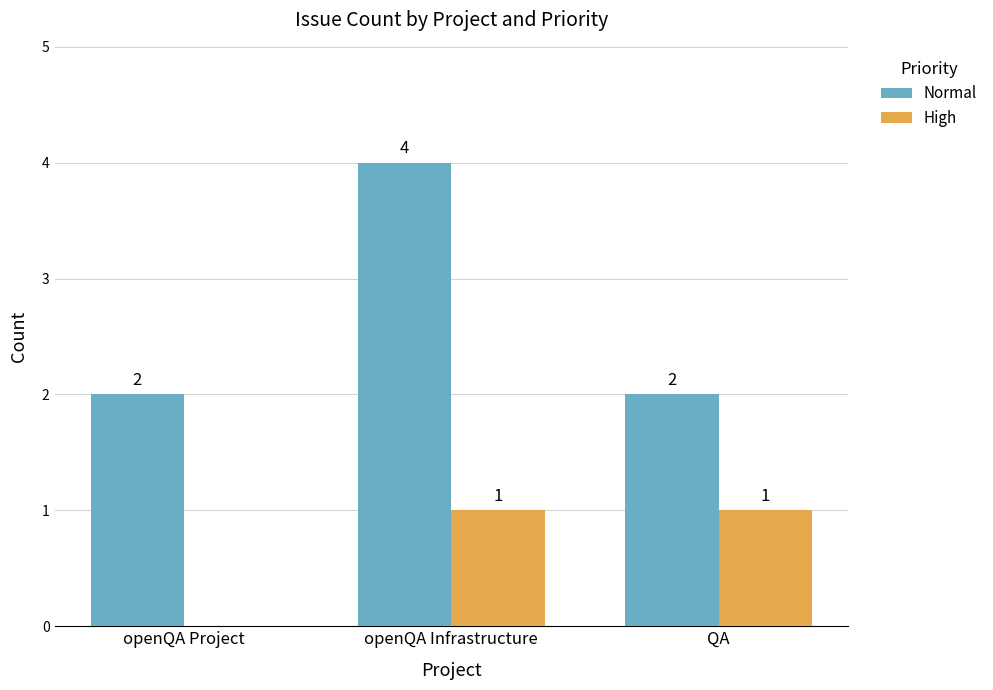

The Normal series shows 2 at openQA Project. True or false?

True